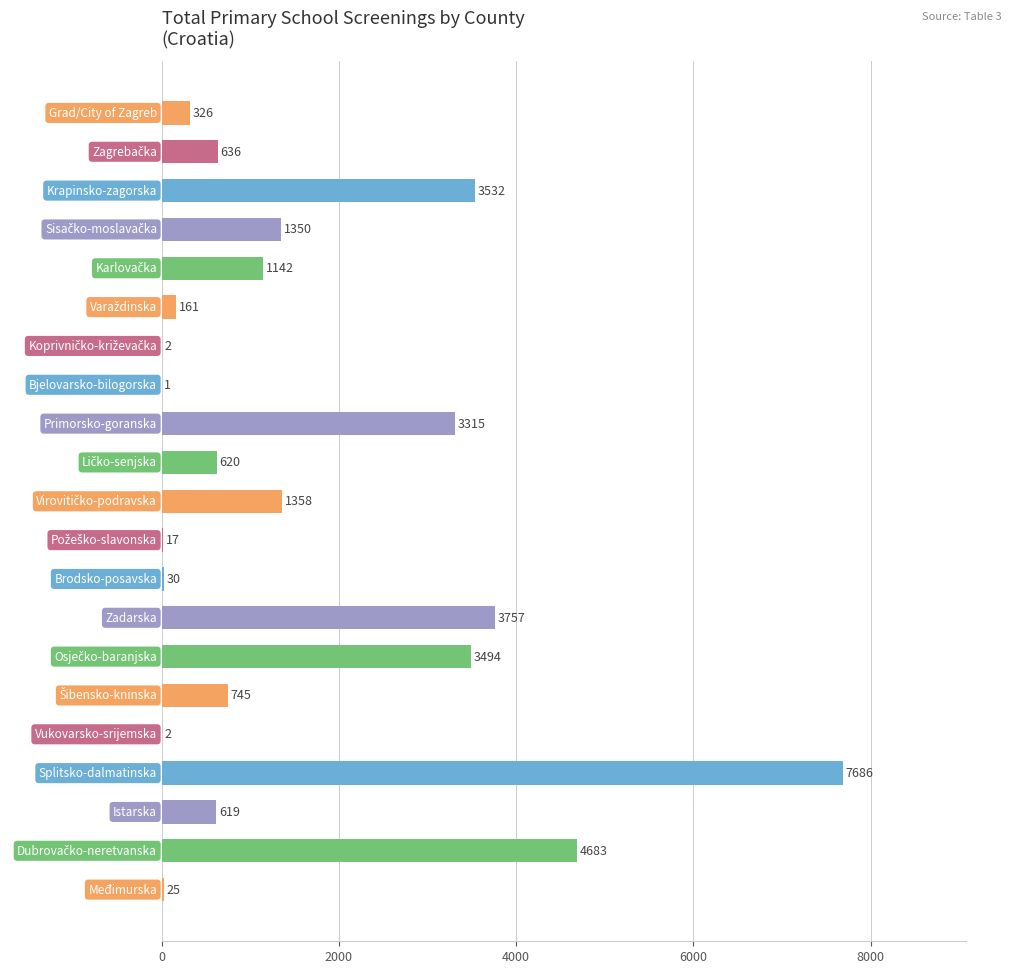

What is the maximum value shown in the chart?

7686